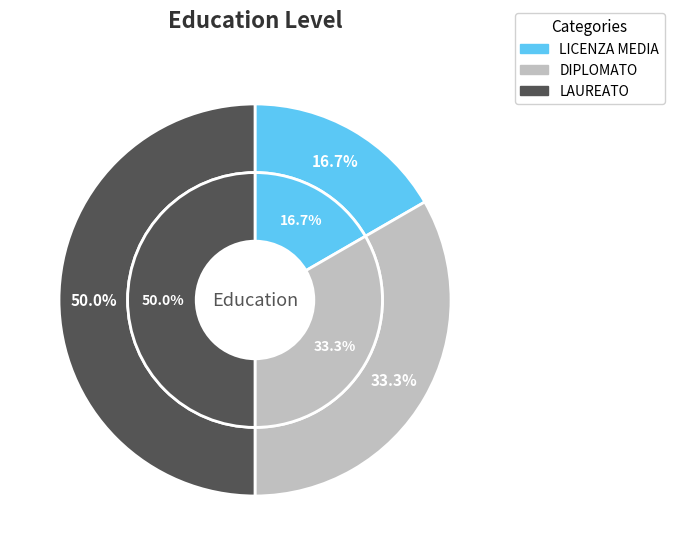

What is the total percentage of LAUREATO and LICENZA MEDIA?

66.7%